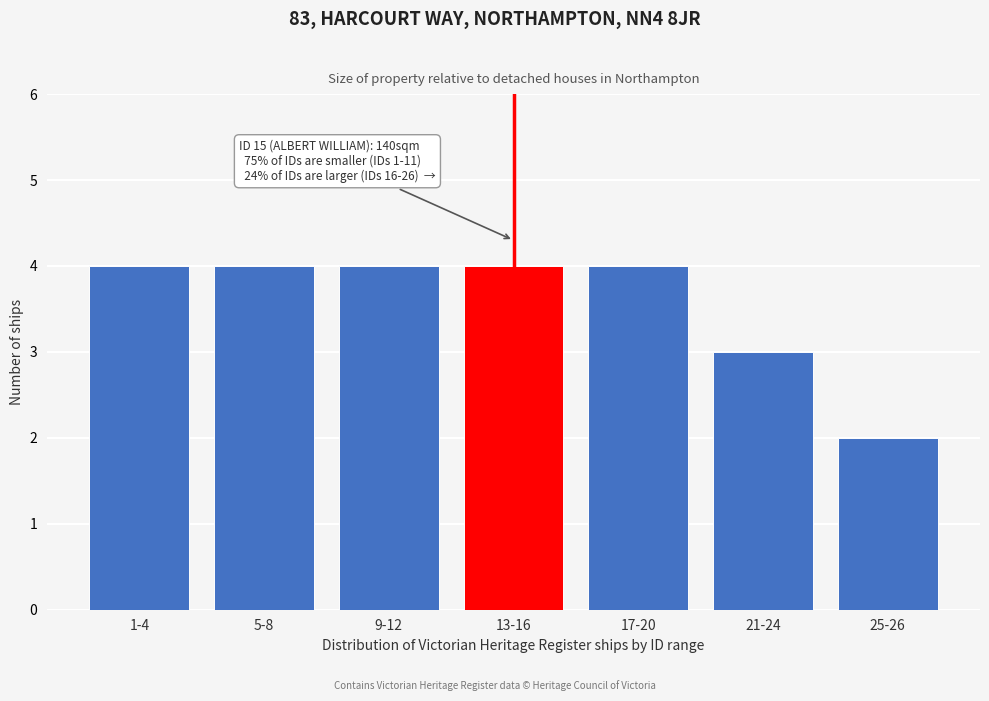

Reading right to left, what are all the values shown in this chart?

25-26=2	21-24=3	17-20=4	13-16=4	9-12=4	5-8=4	1-4=4